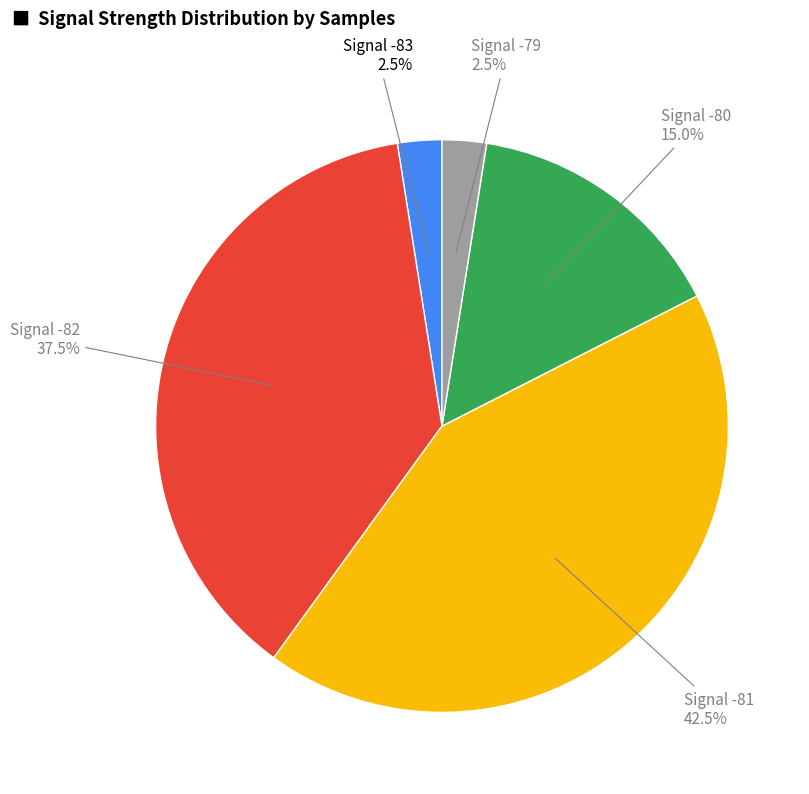

Does any single category account for the majority?

No